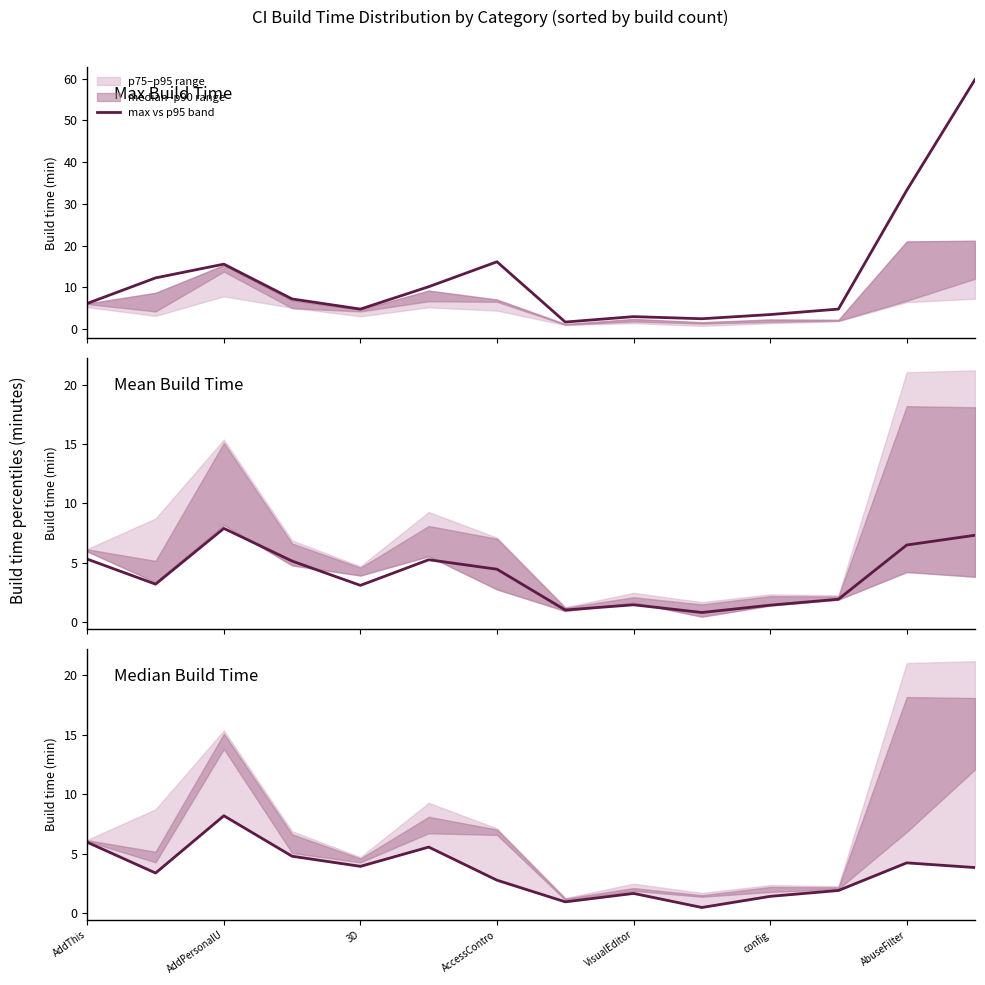

What is the minimum value for max vs p95 band?

1.7